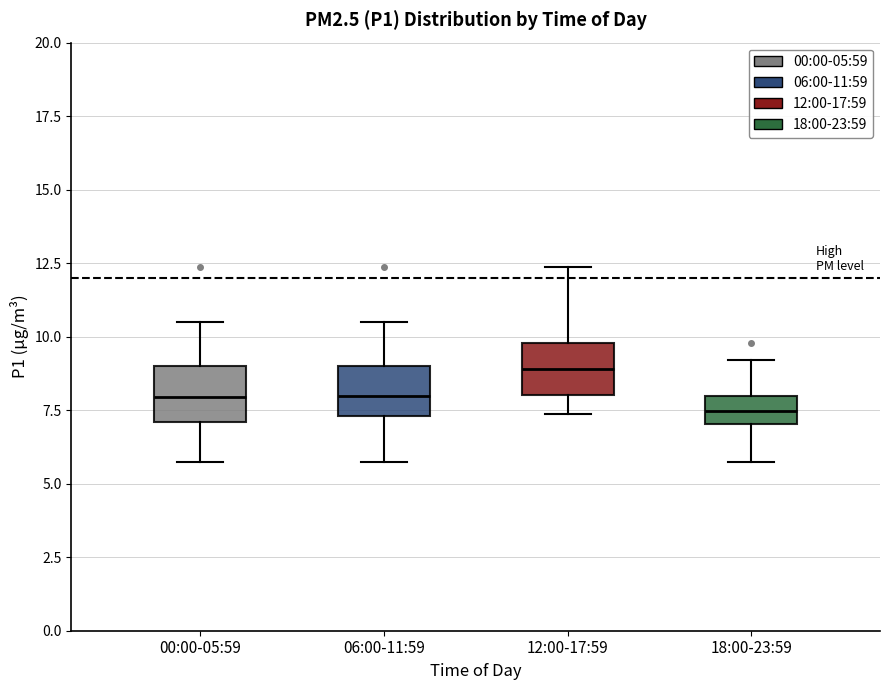

Which box's median line is the highest?

12:00-17:59